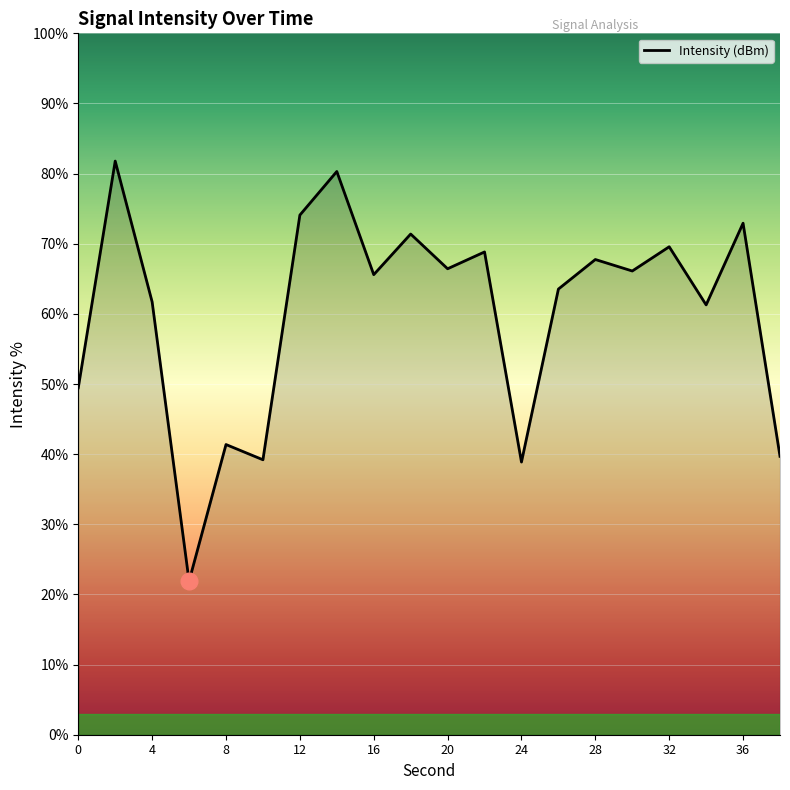

What is the sum of all values?

1201.8